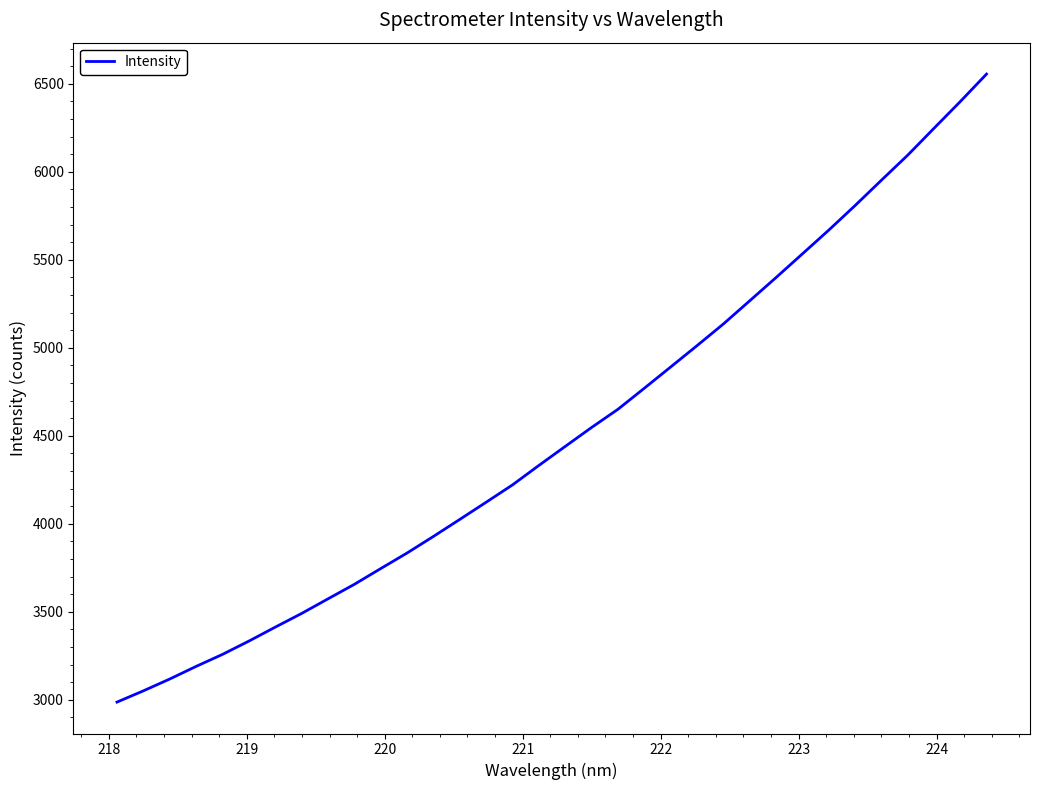

What is the difference between the maximum and minimum values?

3569.2